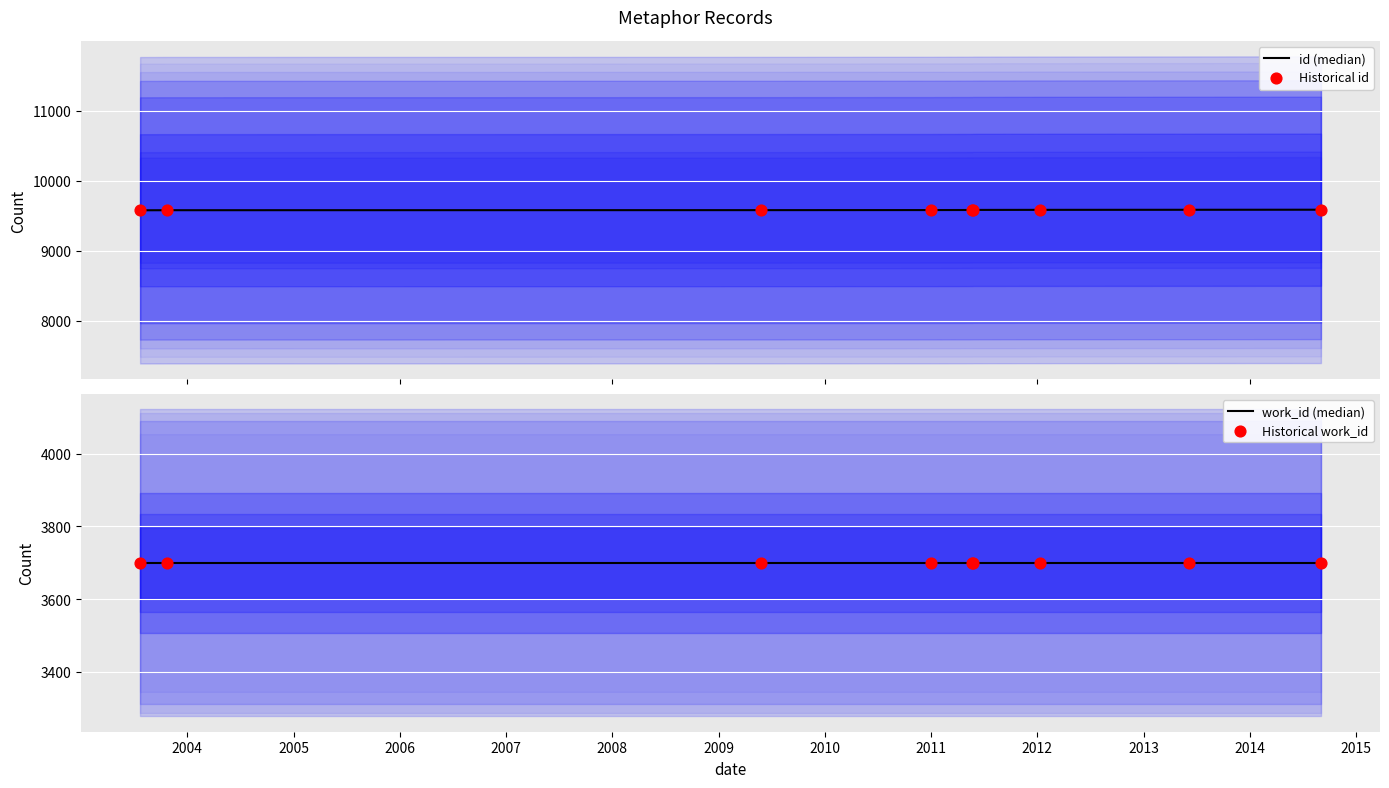

Is the value of id (median) at 2008 greater than the value of work_id (median) at 2011?

Yes